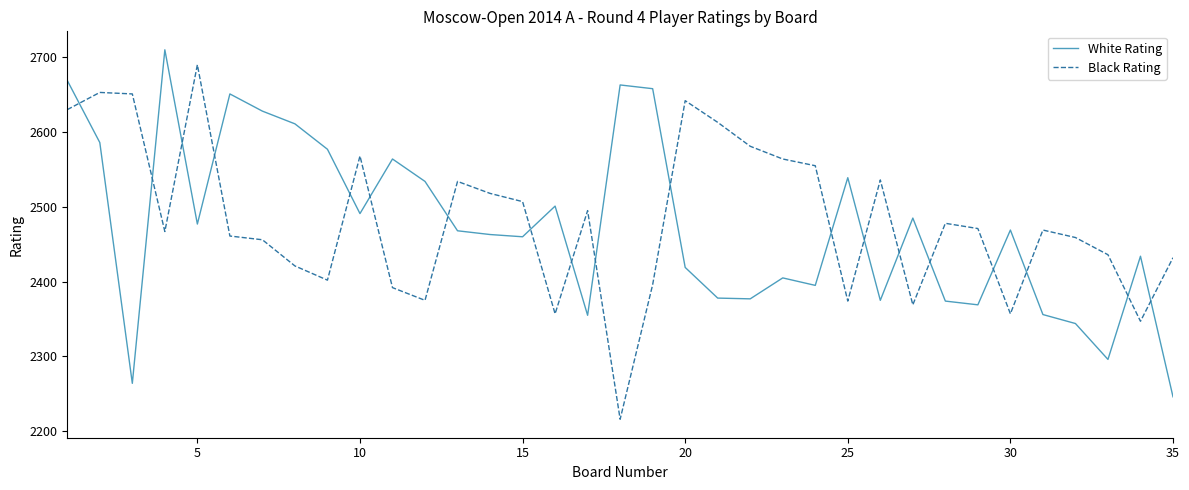

Rank the series by their average value, from lowest to highest.

White Rating, Black Rating